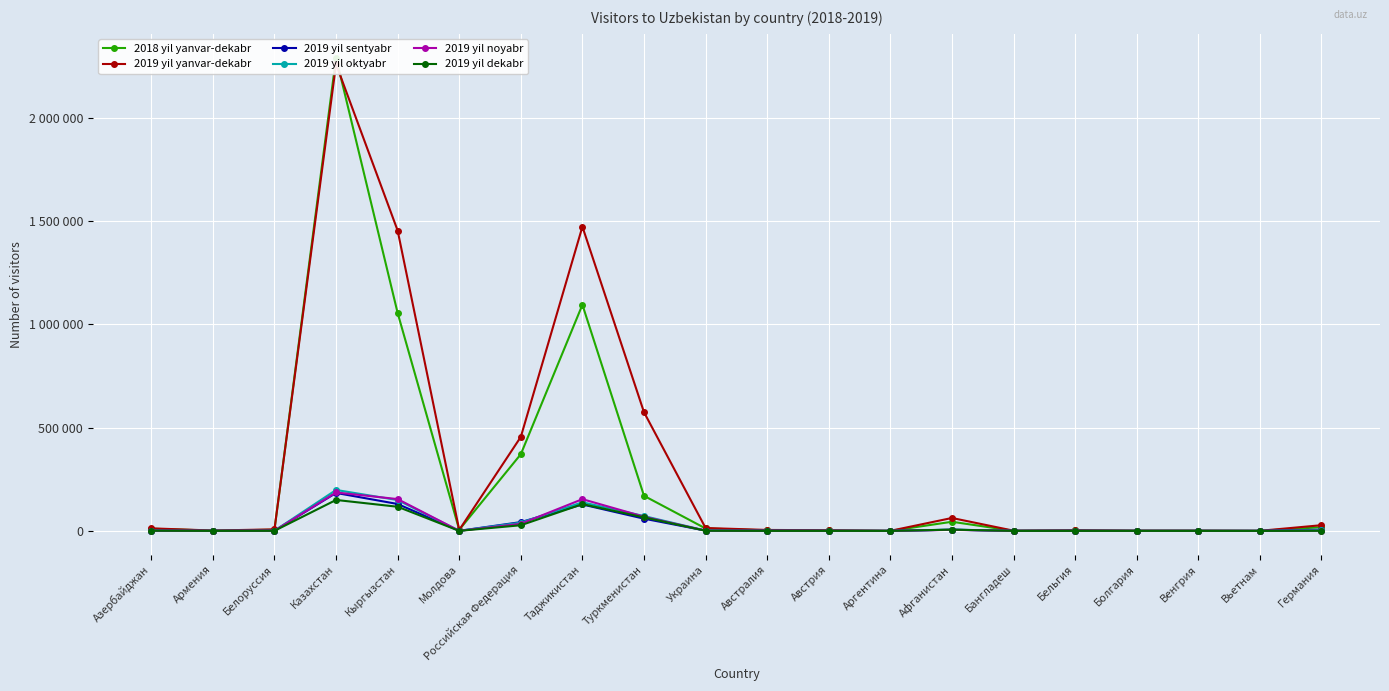

True or false: 2019 yil dekabr and 2019 yil yanvar-dekabr cross at least once.

False